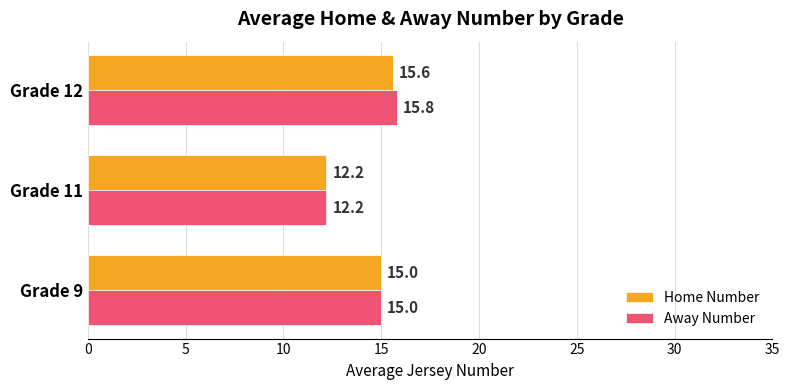

List the series in order of their overall mean, highest first.

Away Number, Home Number